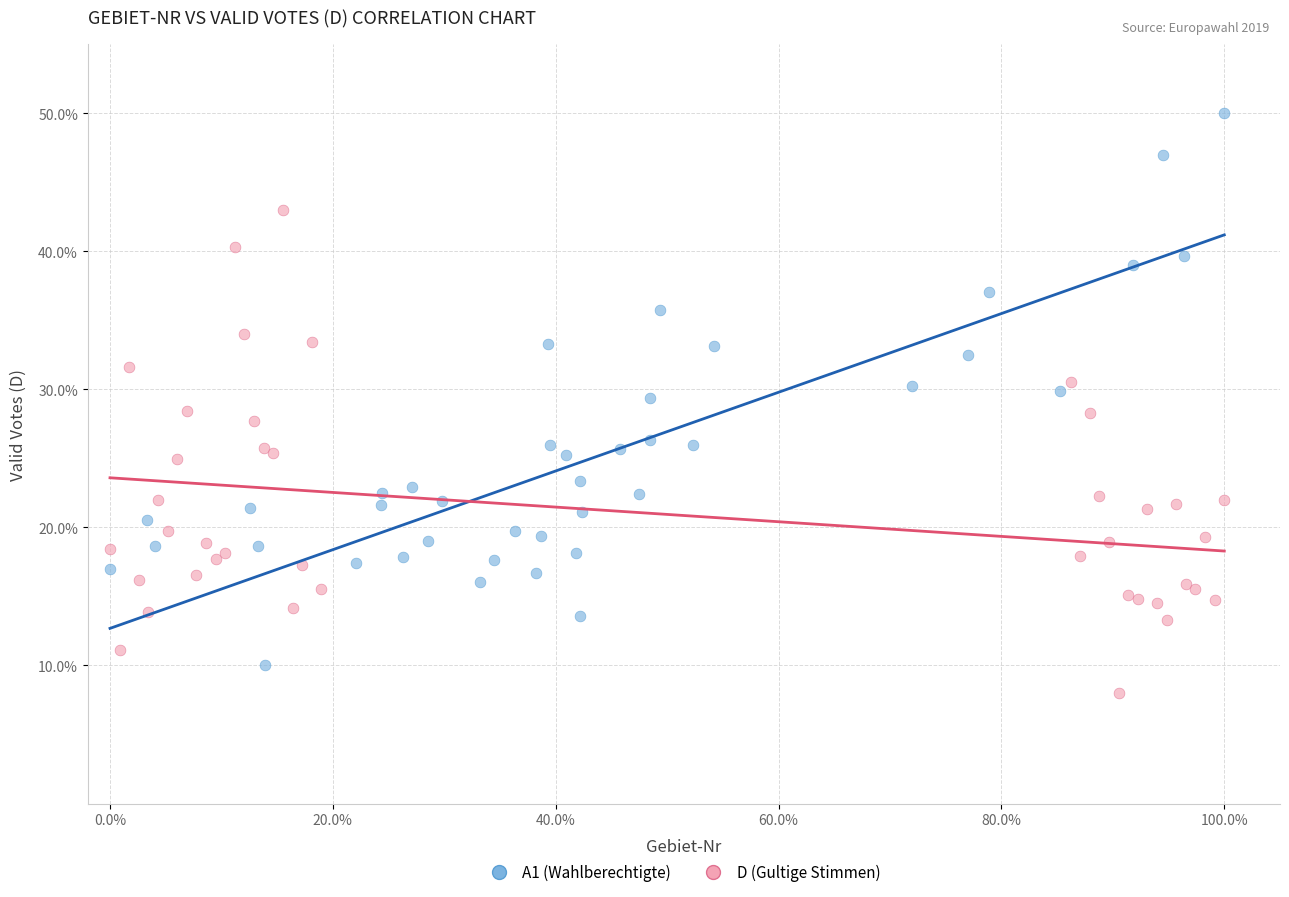

Which series contains the highest Y value?

A1 (Wahlberechtigte)